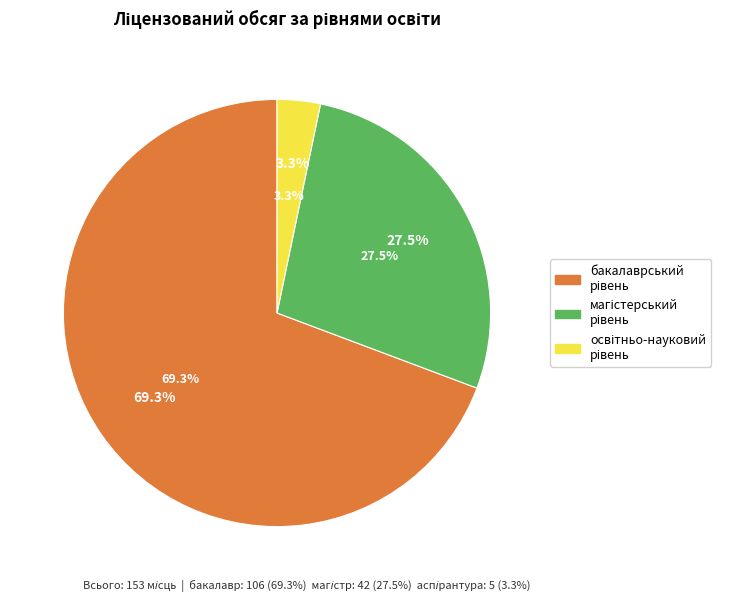

What percentage is the третій (освітньо-науковий) рівень slice, to the nearest percent?

3%